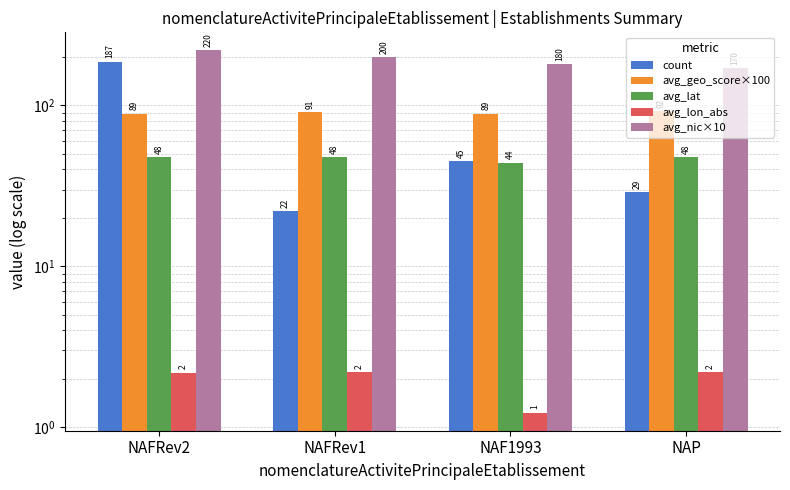

Are the bars horizontal?

No